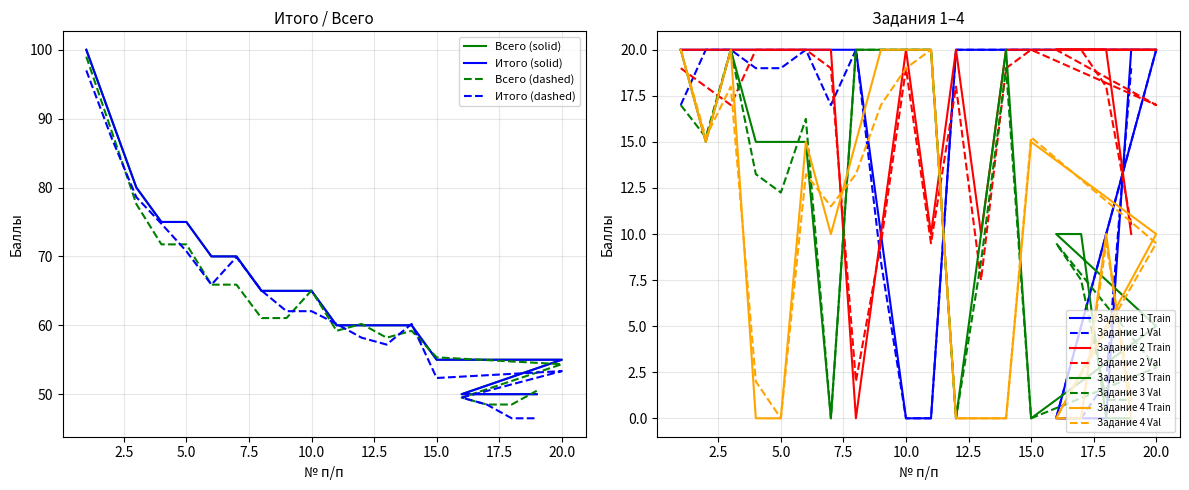

Is the value of Задание 2 at 7 greater than the value of Задание 1 at 10?

Yes